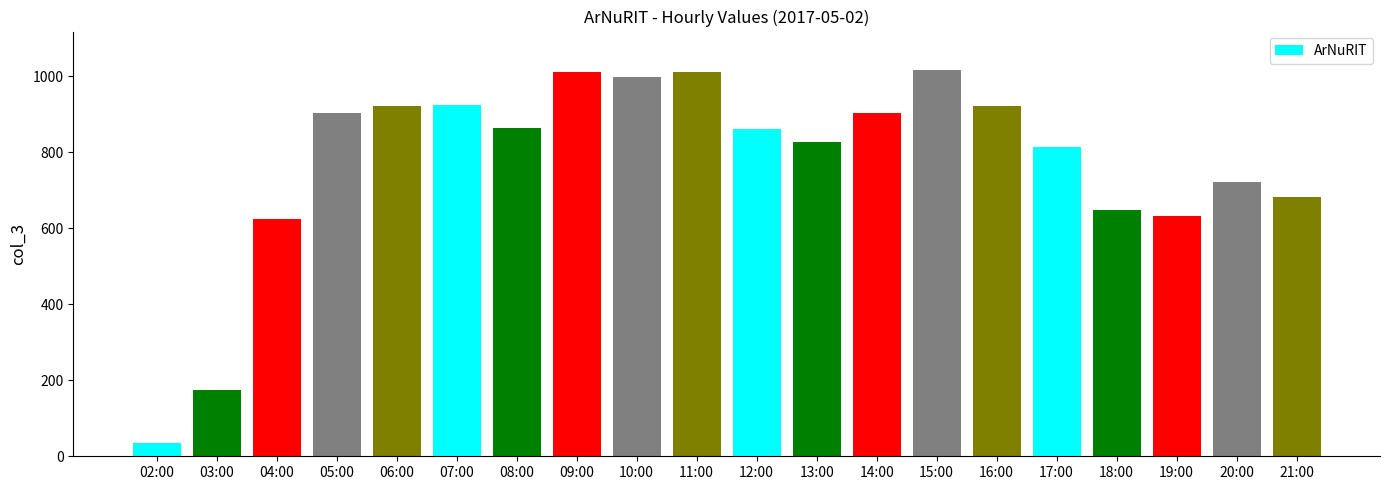

Approximately how many times larger is the value at 16:00 compared to 19:00?

1.5